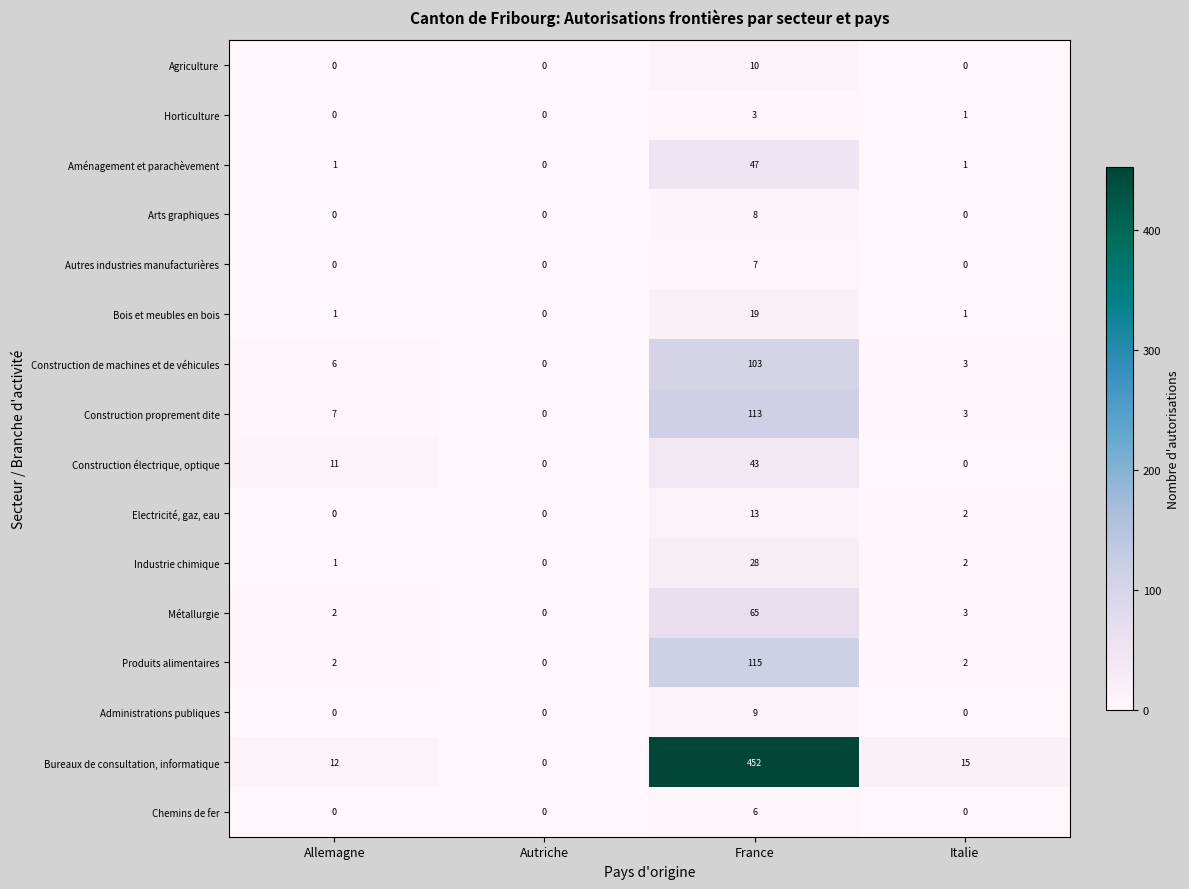

The value of Aménagement et parachèvement at Autriche is -20. True or false?

False